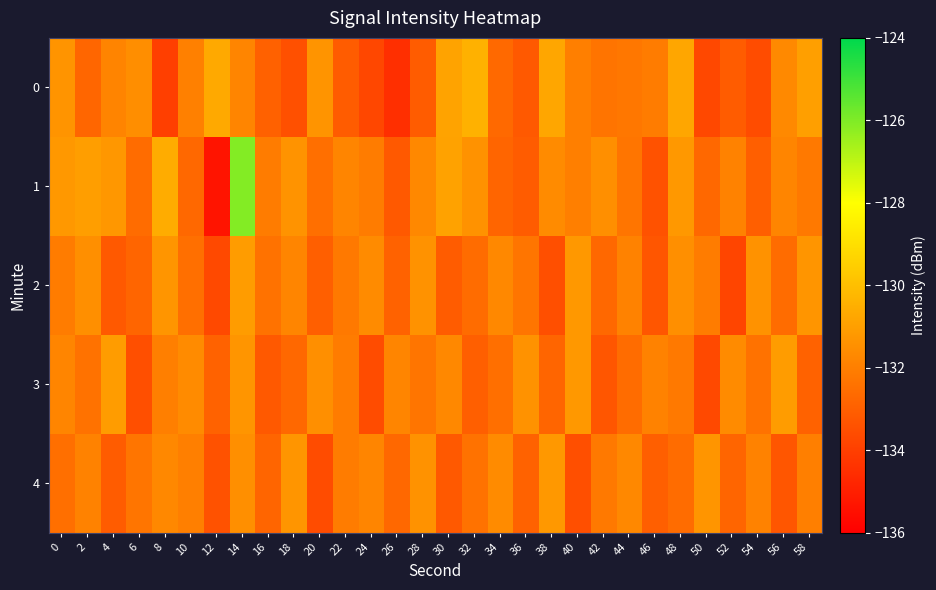

Which series has the largest total across all categories?

1